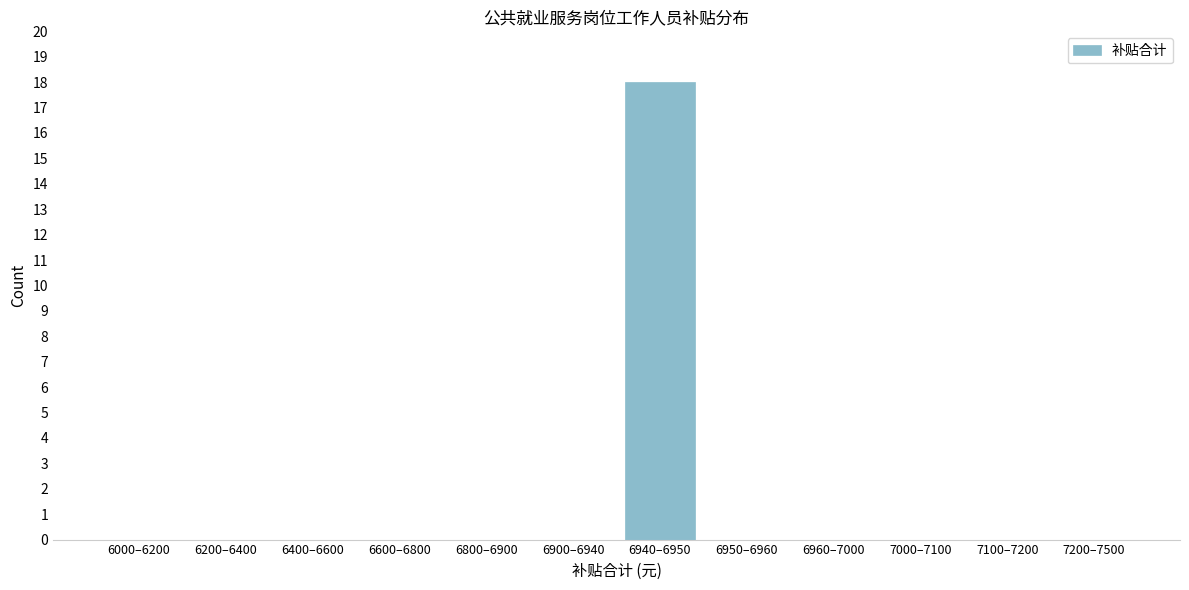

Reading right to left, transcribe all the data shown in this chart.

7200–7500=0	7100–7200=0	7000–7100=0	6960–7000=0	6950–6960=0	6940–6950=18	6900–6940=0	6800–6900=0	6600–6800=0	6400–6600=0	6200–6400=0	6000–6200=0